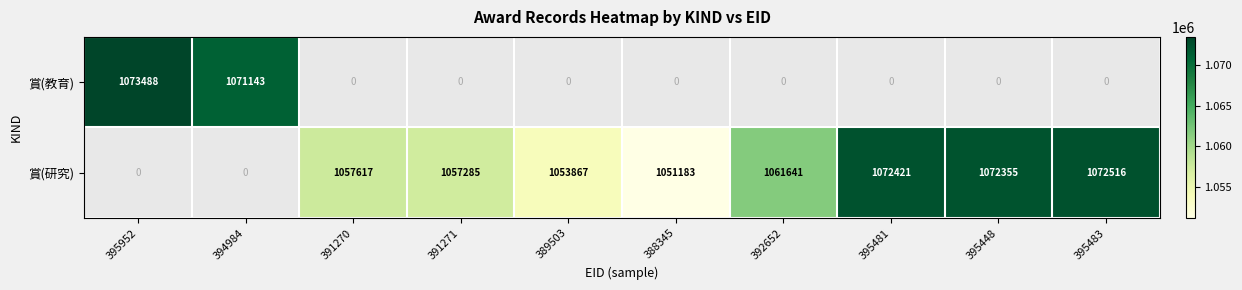

True or false: 賞(研究) has a value of 392195 at 392652.

False